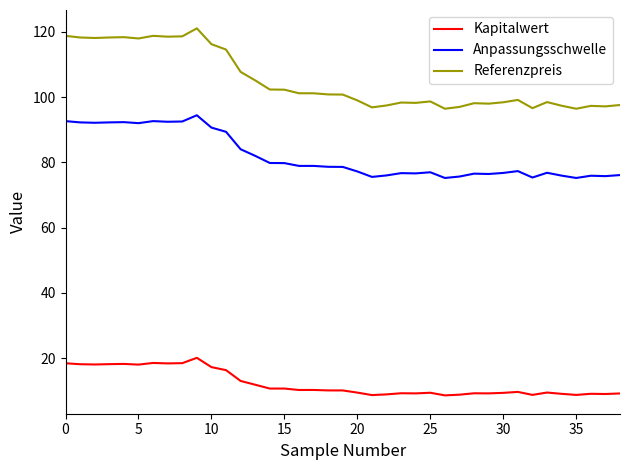

Which series has the largest total across all categories?

Referenzpreis